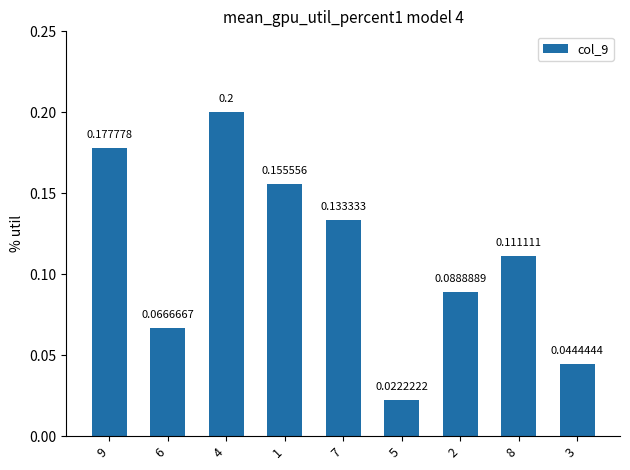

Count the values in the range 0 to 1.

9